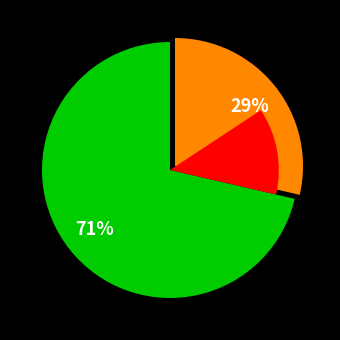

To the nearest percent, what is the combined percentage of Grupo Operativo MAPPINGSAN and Grupo Operativo APITOX?

100%